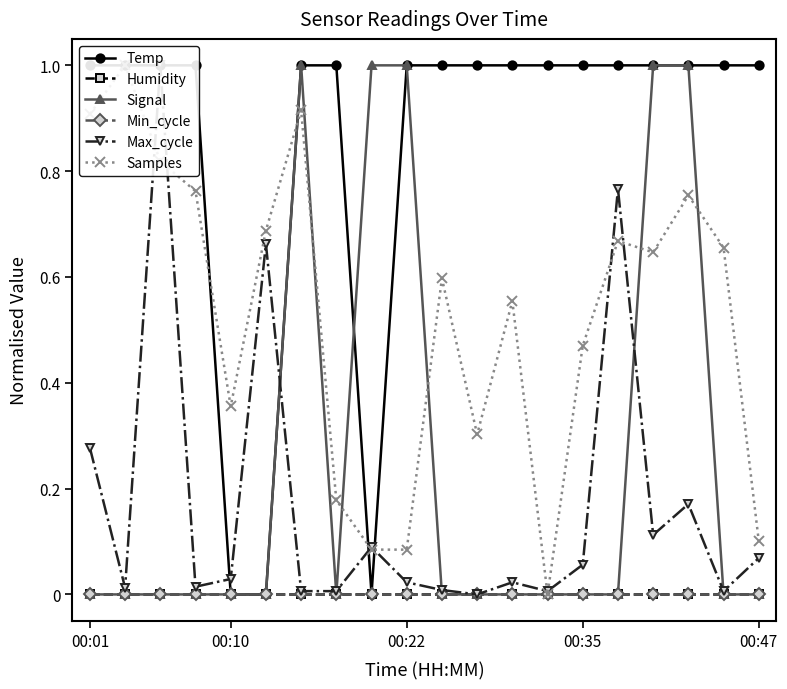

How many data points does each series have?

20